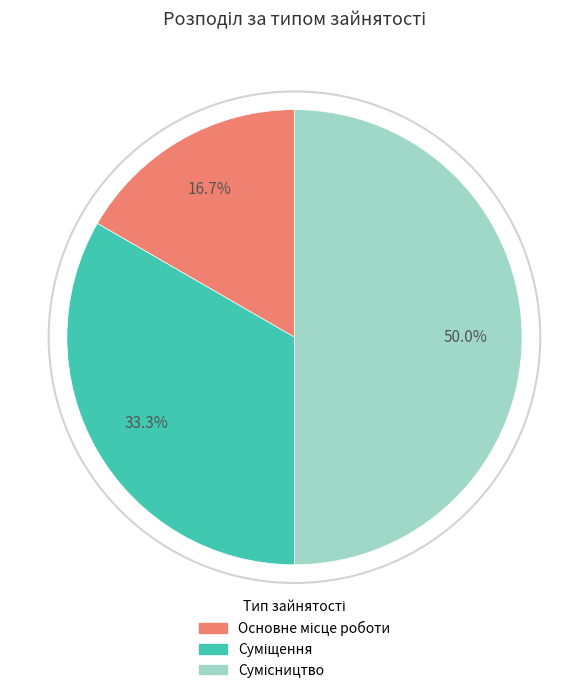

What portion of the pie excludes Сумісництво?

50.0%